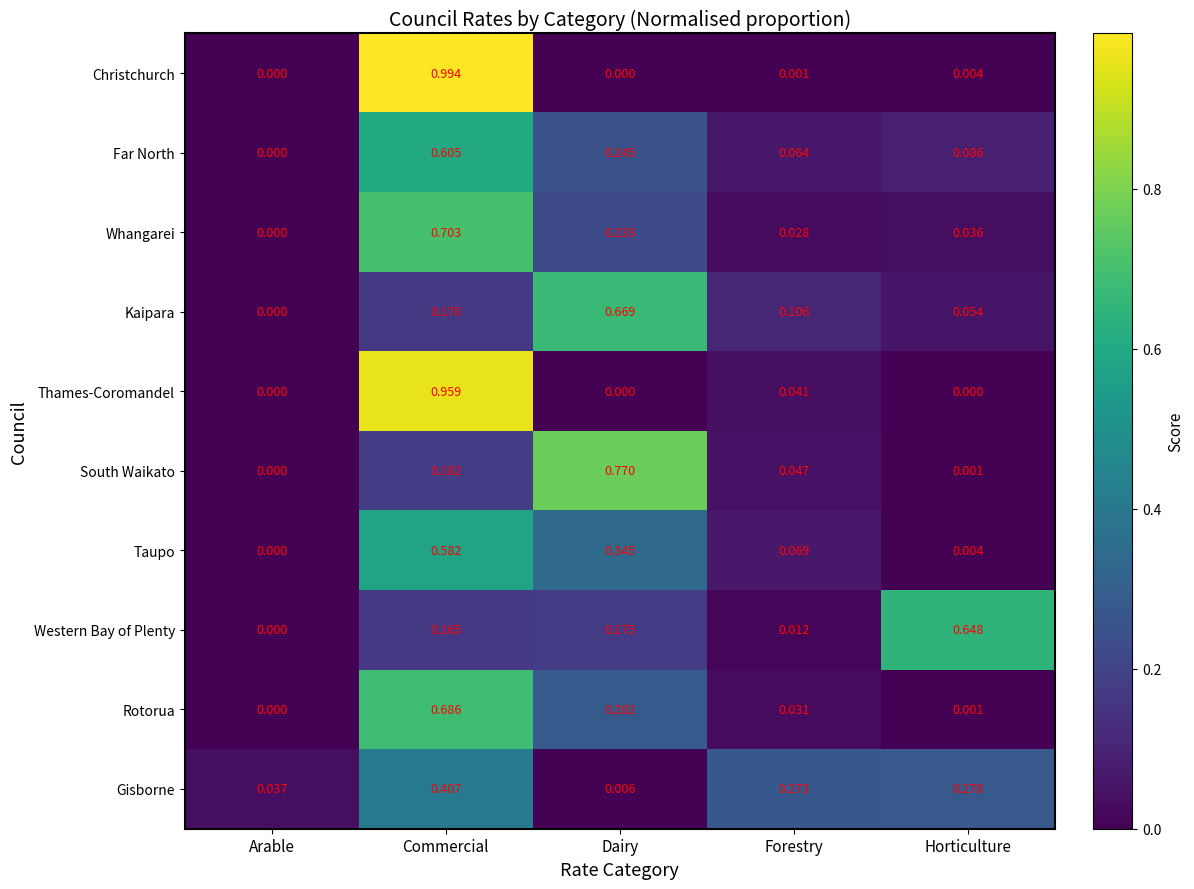

Which series has the largest total across all categories?

Gisborne